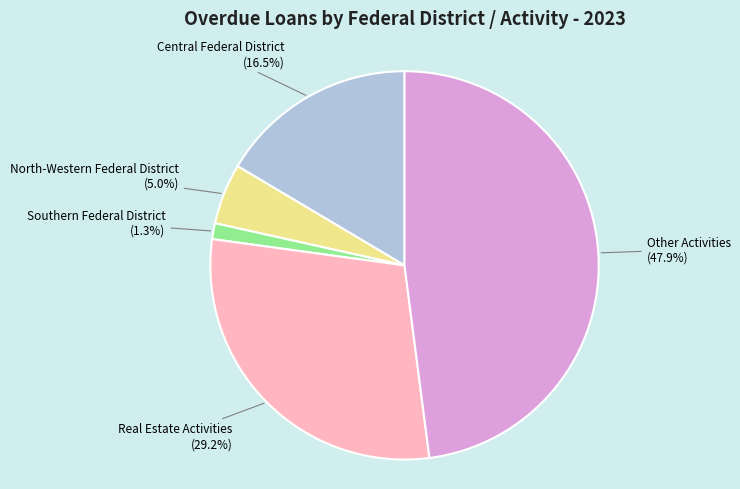

What percentage is NOT represented by Southern Federal District?

98.7%